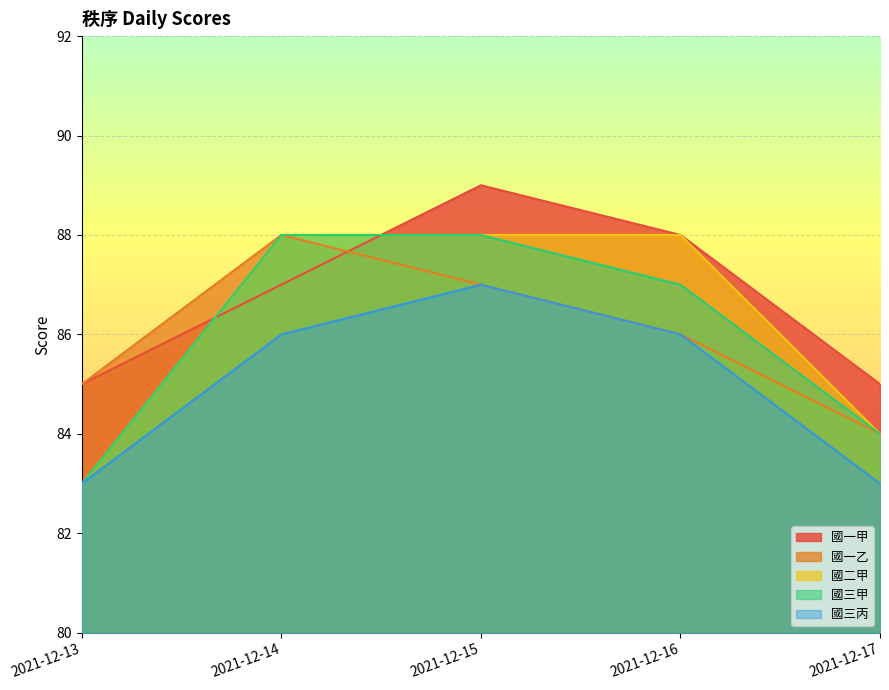

Reading left to right, transcribe all the data shown in this chart.

國一甲: 2021-12-13=85	2021-12-14=87	2021-12-15=89	2021-12-16=88	2021-12-17=85
國一乙: 2021-12-13=85	2021-12-14=88	2021-12-15=87	2021-12-16=86	2021-12-17=84
國二甲: 2021-12-13=83	2021-12-14=88	2021-12-15=88	2021-12-16=88	2021-12-17=84
國三甲: 2021-12-13=83	2021-12-14=88	2021-12-15=88	2021-12-16=87	2021-12-17=84
國三丙: 2021-12-13=83	2021-12-14=86	2021-12-15=87	2021-12-16=86	2021-12-17=83